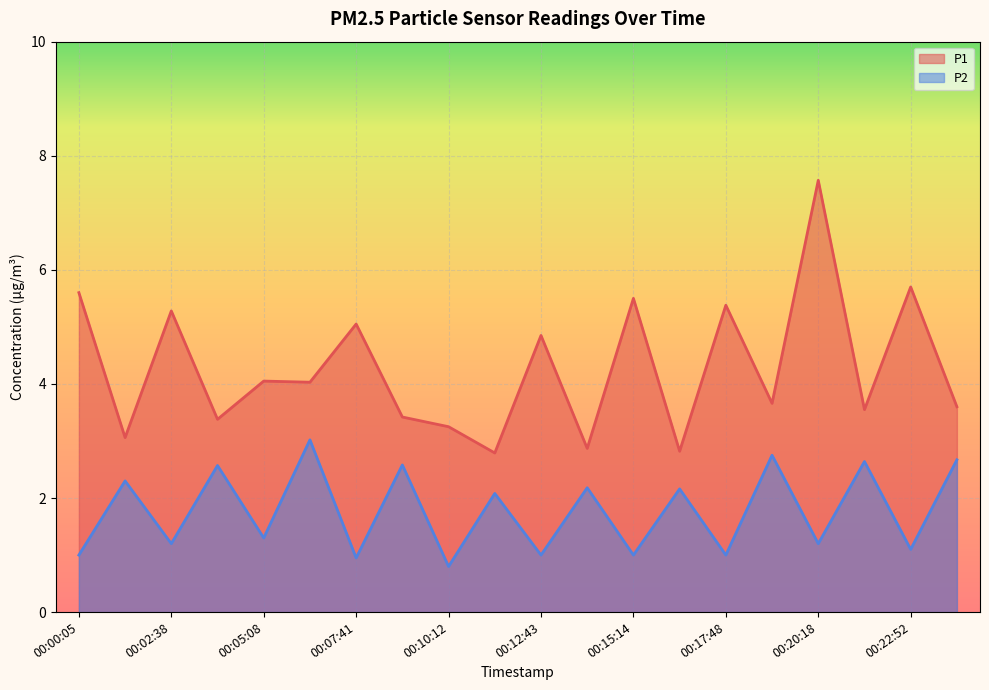

Rank the series by their maximum value, from lowest to highest.

P2, P1